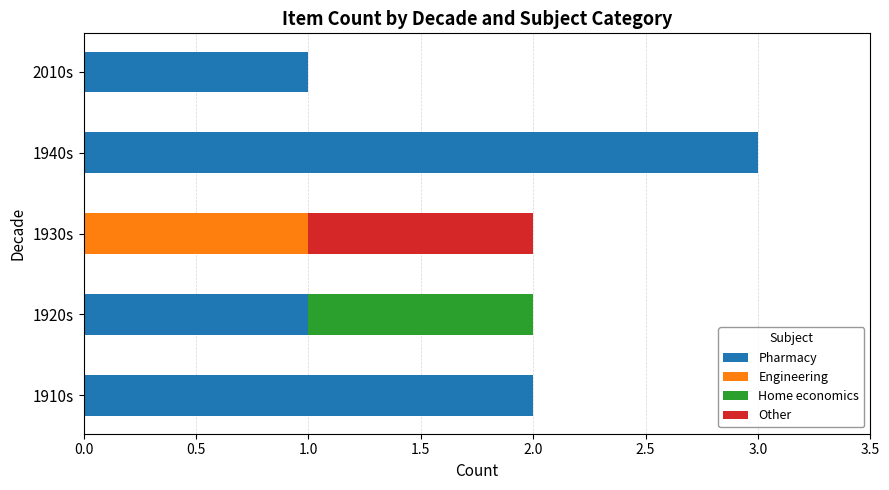

The value of Pharmacy at 1920s is 2. True or false?

False